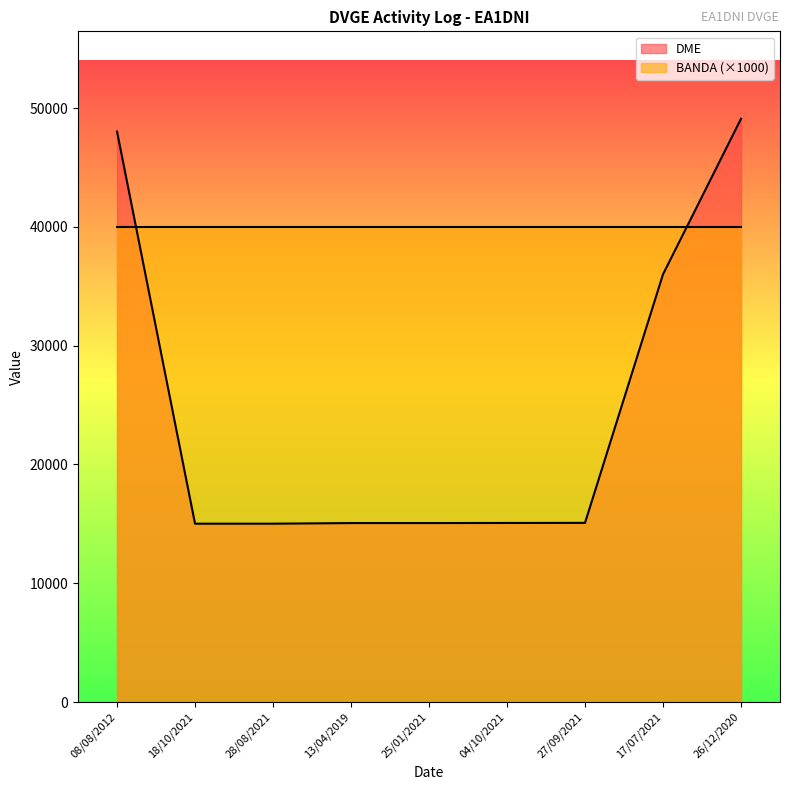

At which label does the data first exceed 15073?

08/08/2012